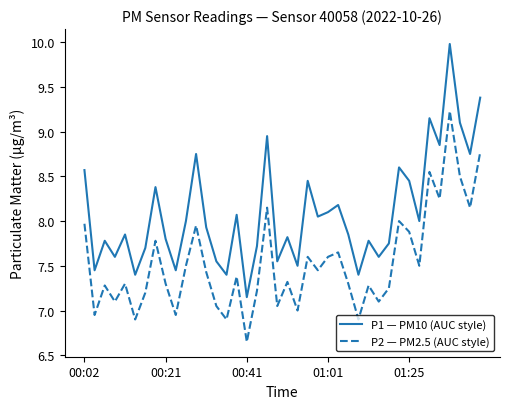

Is this an area chart (filled region under the line)?

No